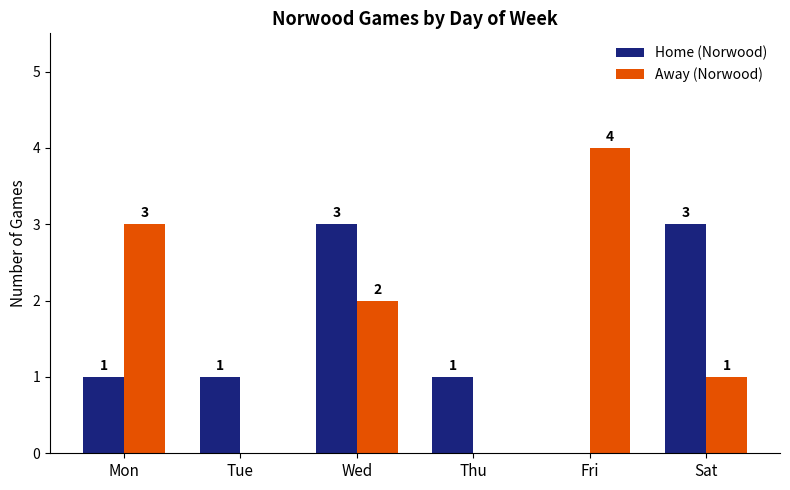

Where is Away (Norwood) nearest to the value 2?

Wed